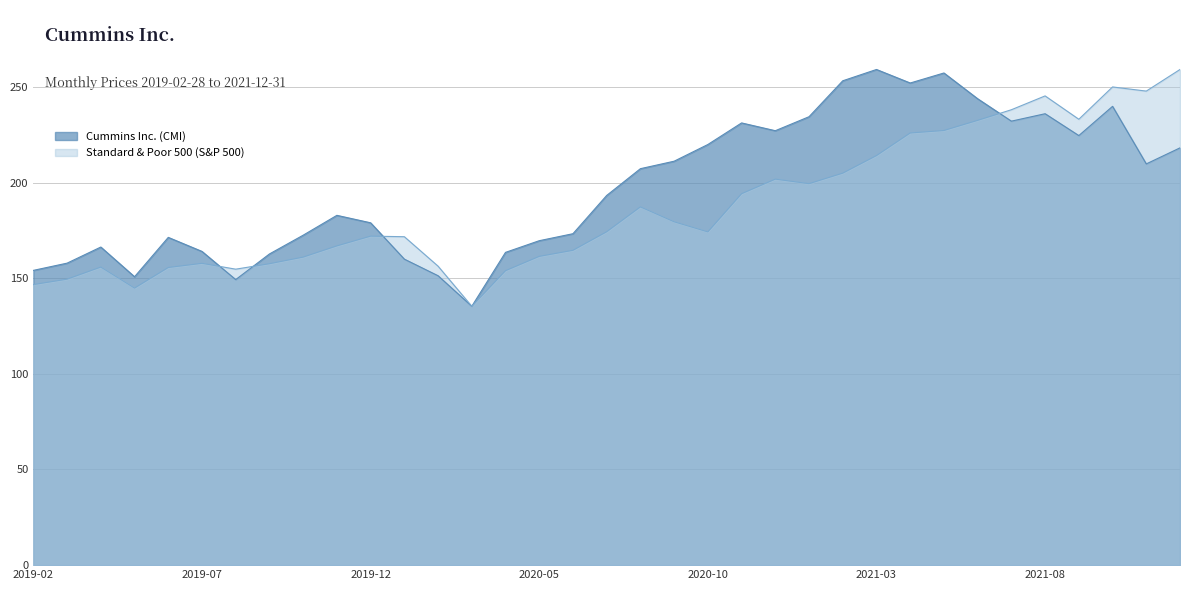

What is the difference between the maximum and second lowest values in the Cummins Inc. (CMI) series?

109.8